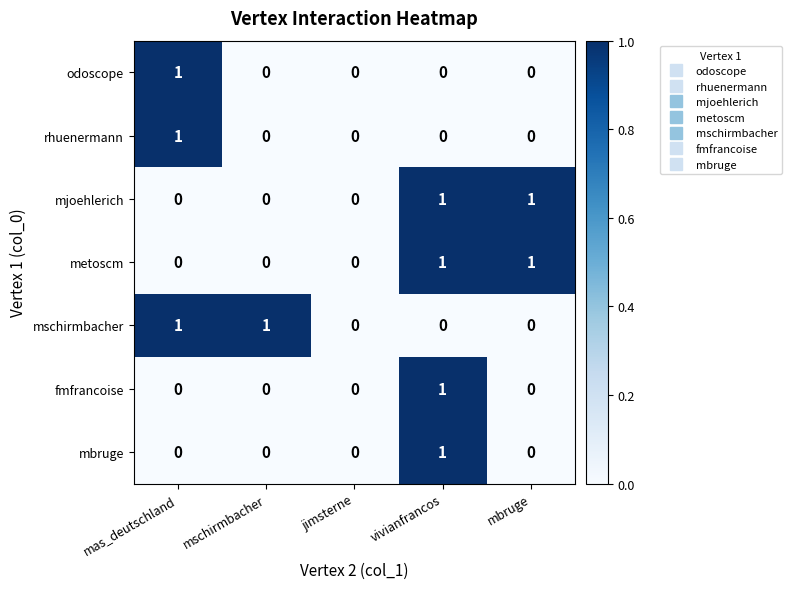

How many metoscm values are between 0 and 1?

5